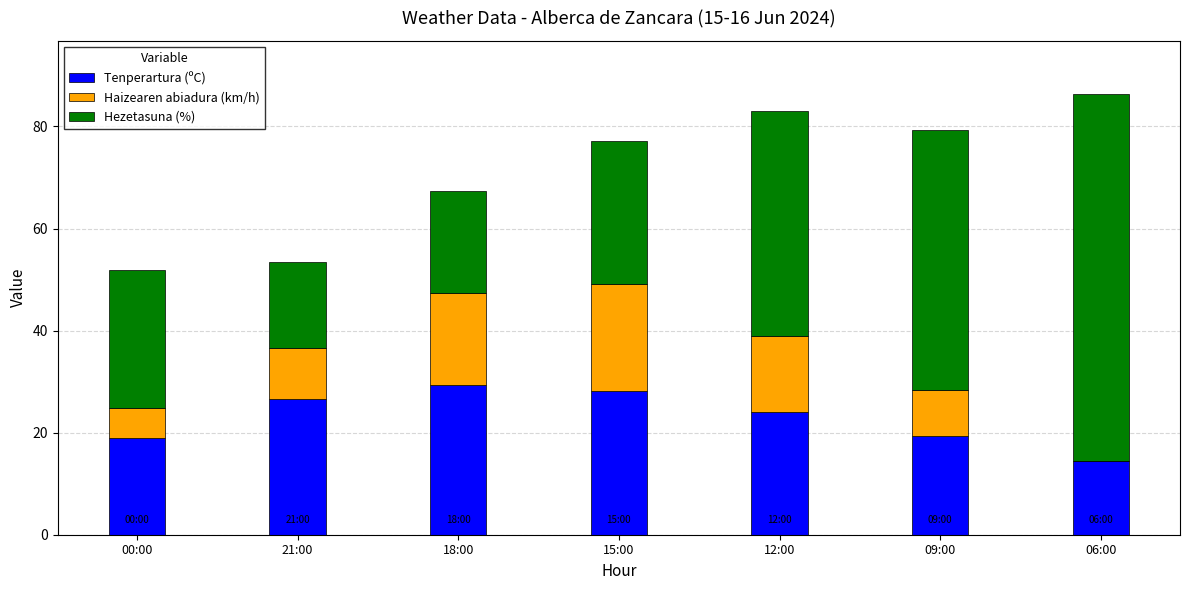

Is it true that Tenperartura (ºC) equals 10.2 at 12:00?

False